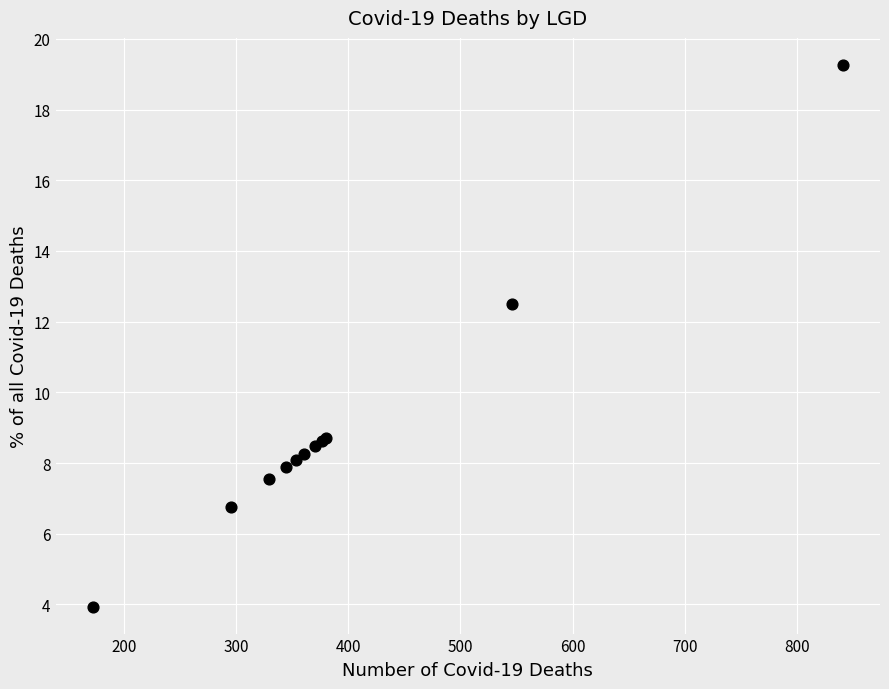

What Y value in the scatter plot is closest to 11?

12.5